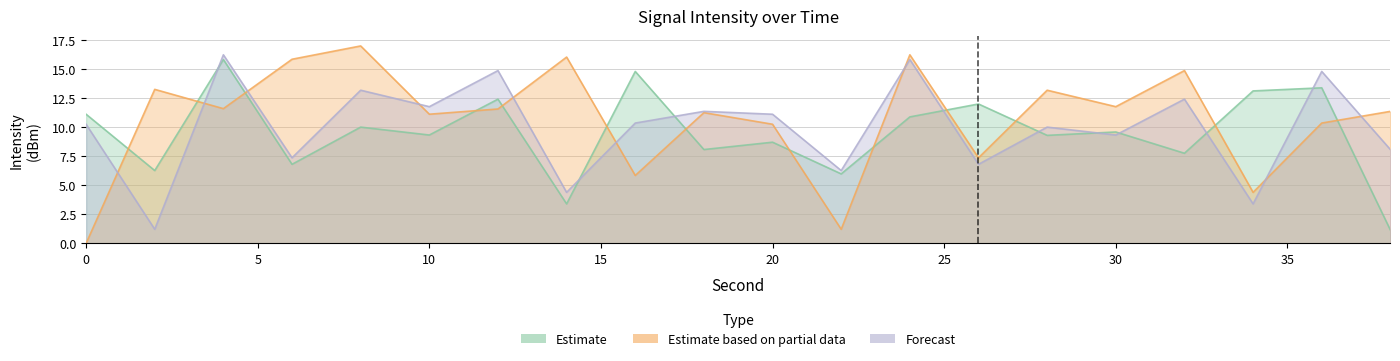

What is the spread (max minus min) of values at 2?

12.0